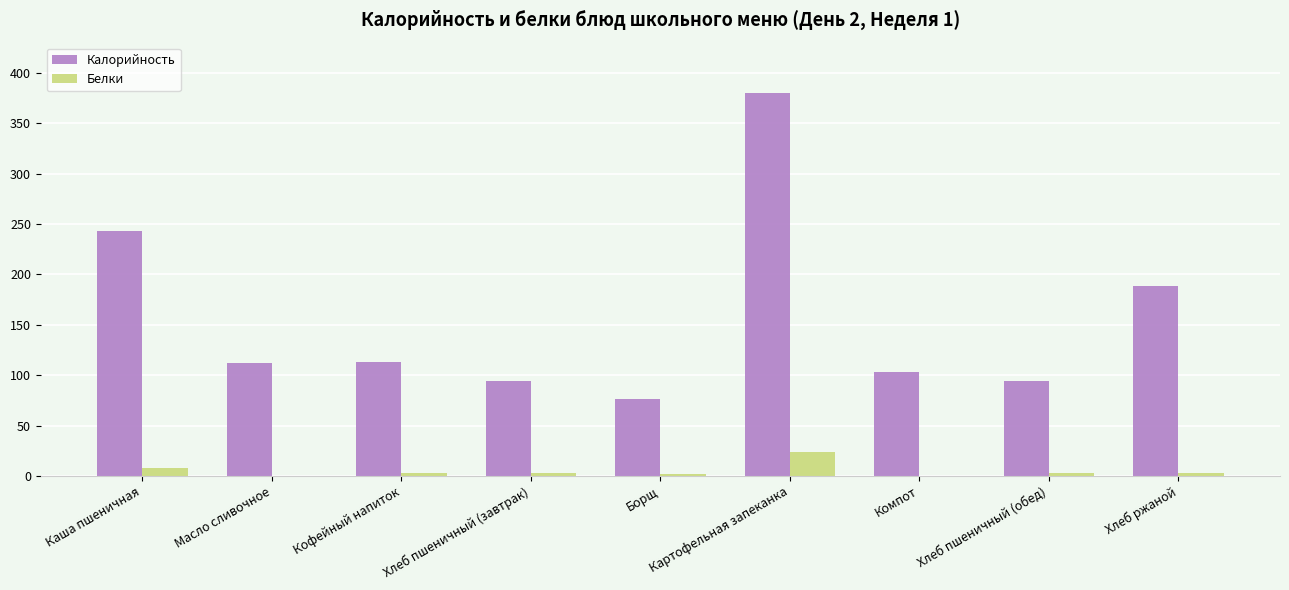

What is the greatest value displayed?

380.0